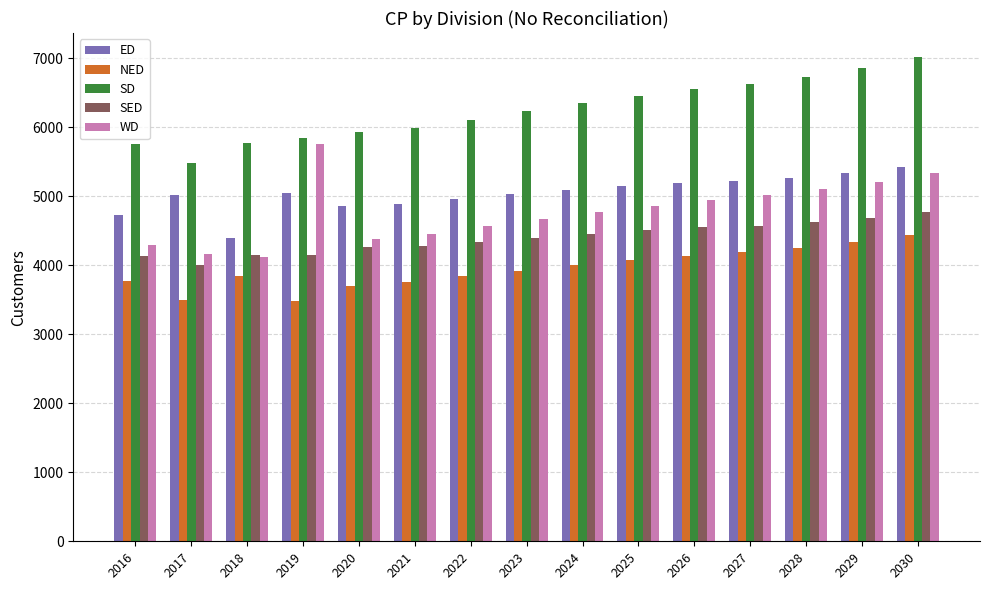

The value of WD at 2020 is 1152.1. True or false?

False